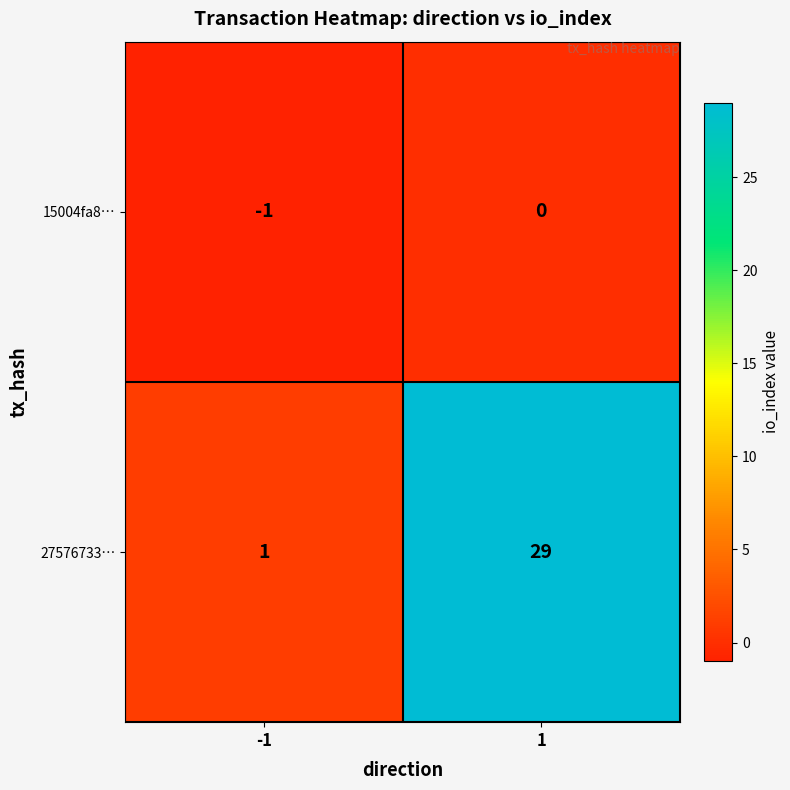

The value of 15004fa8… at 1 is 0. True or false?

True